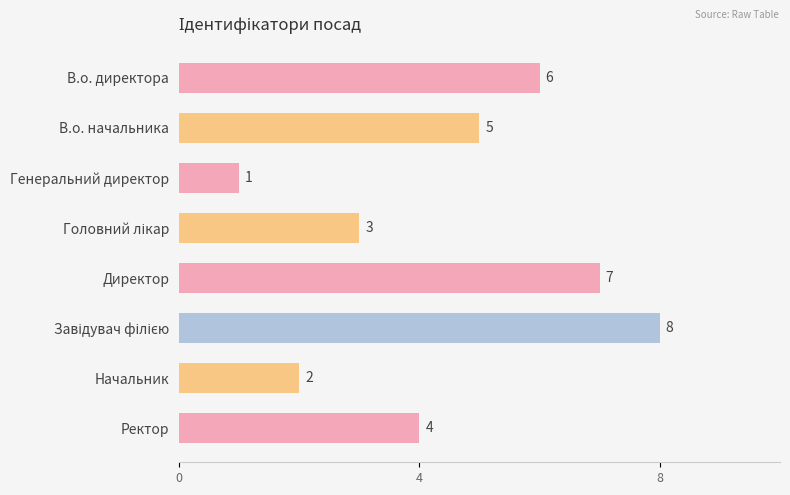

Count the number of data series in this chart.

1